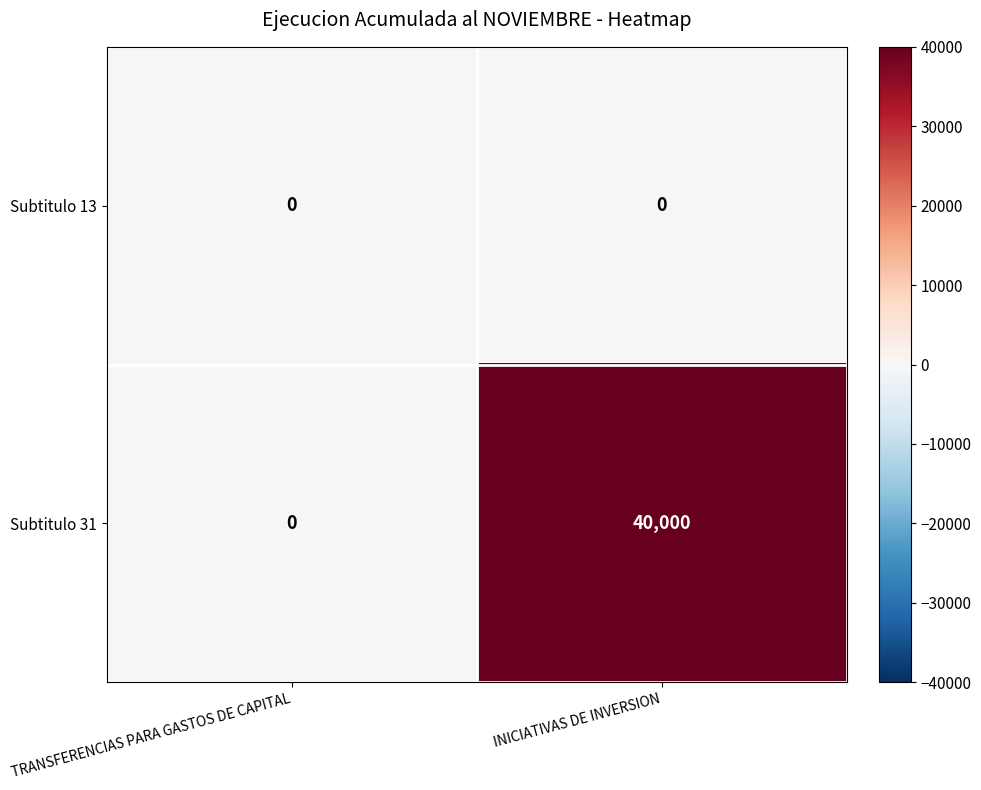

List the series in order of their overall mean, lowest first.

Subtitulo 13, Subtitulo 31